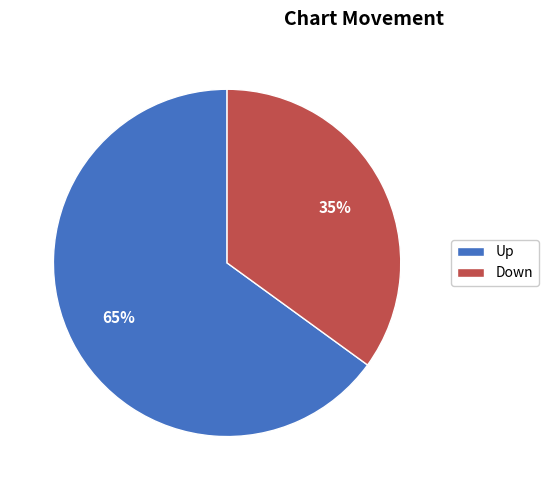

What percentage is the Up slice, to the nearest percent?

65%